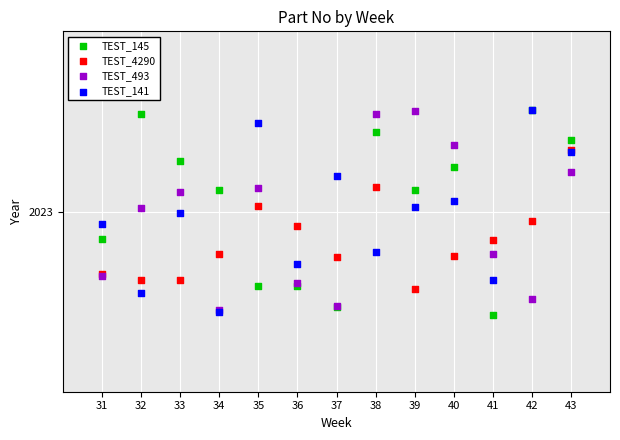

Which series has the widest spread of Y values?

TEST_145